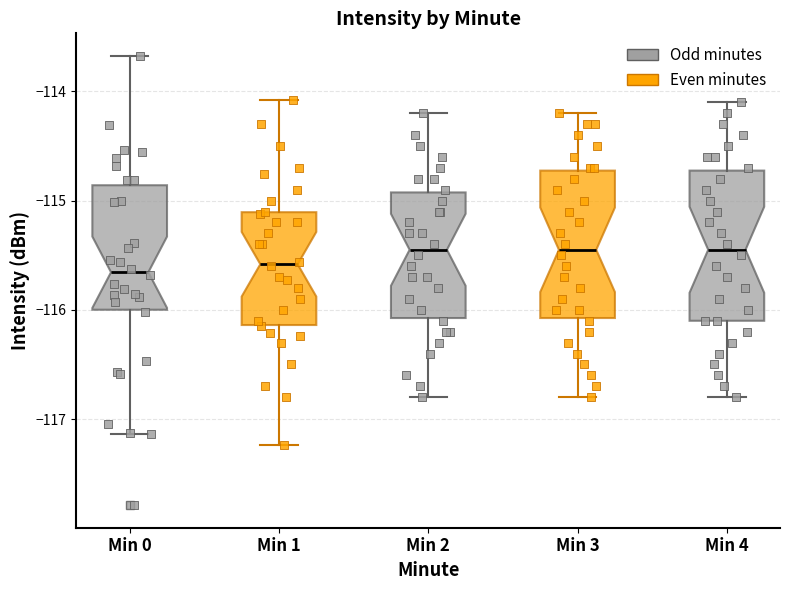

Where is the upper edge of the box for Min 3 on the y-axis? The values are not printed on the chart, so give them approximately, as read against the axis.

-114.7